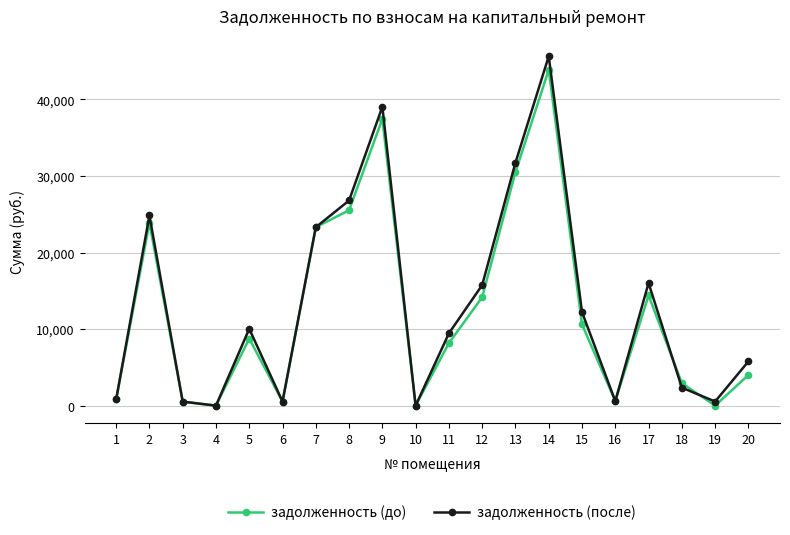

What is the value of the задолженность (после) point at the 20th from the left?

5769.8